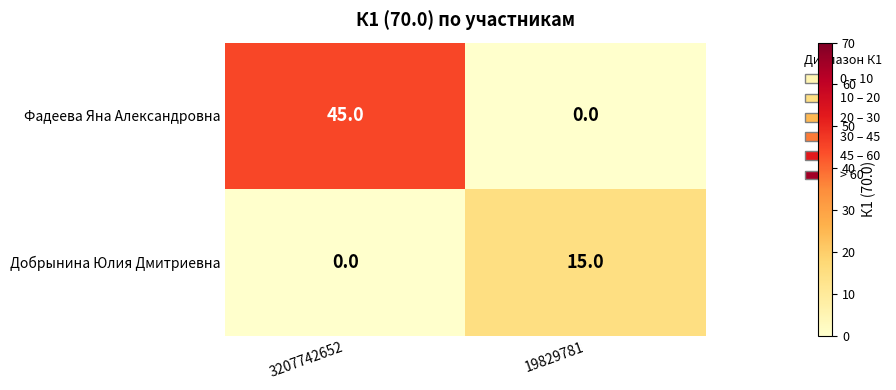

Is it true that Фадеева Яна Александровна equals 29 at 19829781?

False